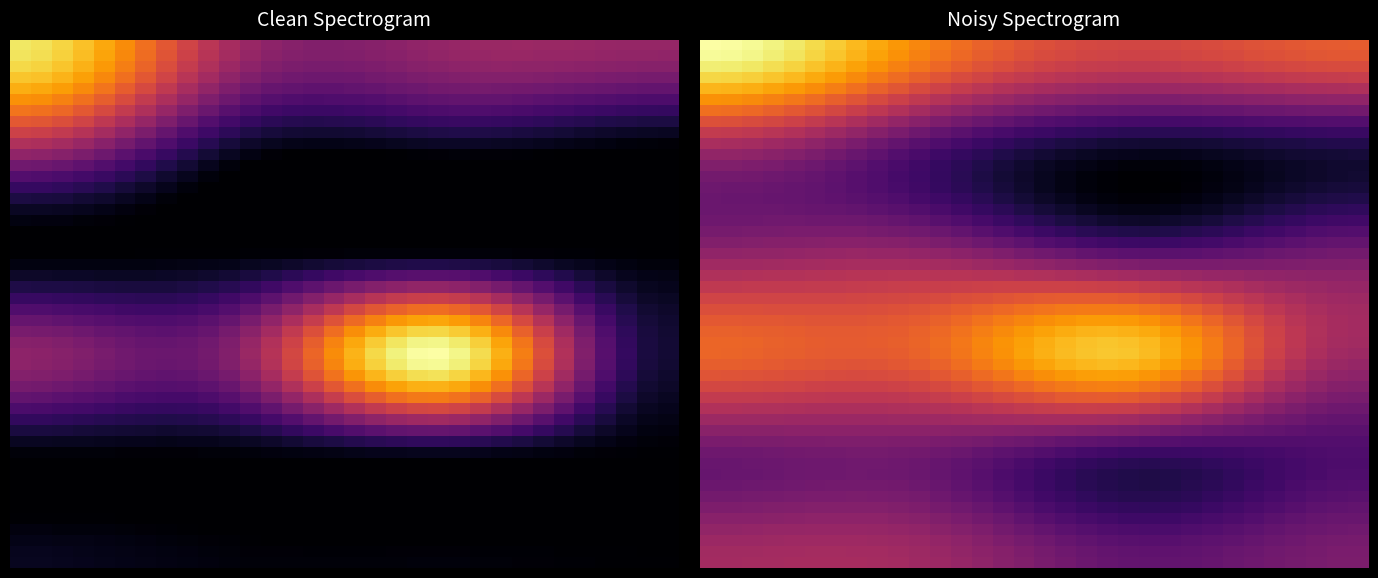

The Citable Docs. (3years) series shows 8 at Rank 2. True or false?

False